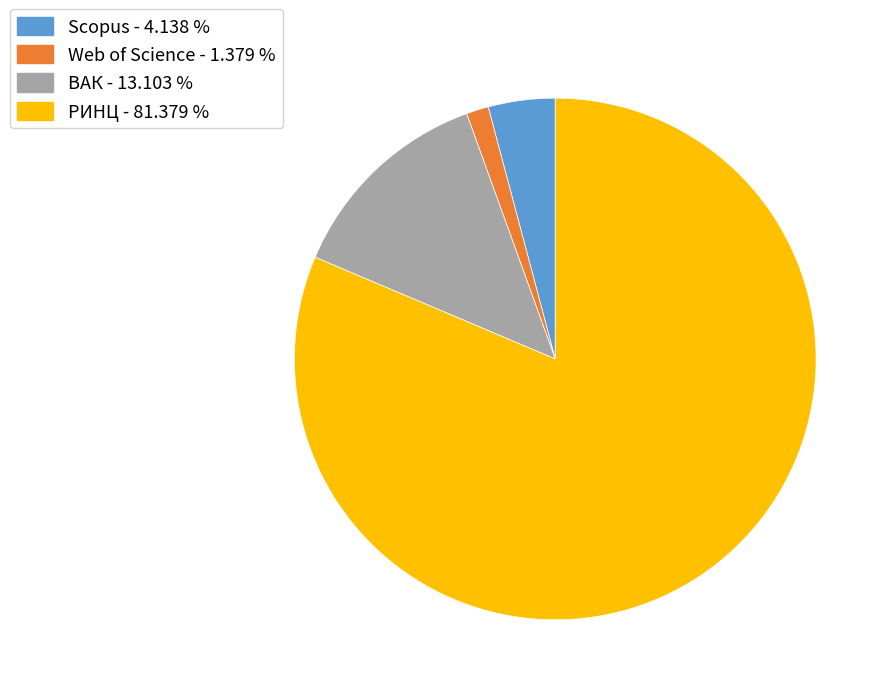

Combined, do Web of Science - 1.379 % and ВАК - 13.103 % account for over 50%?

No